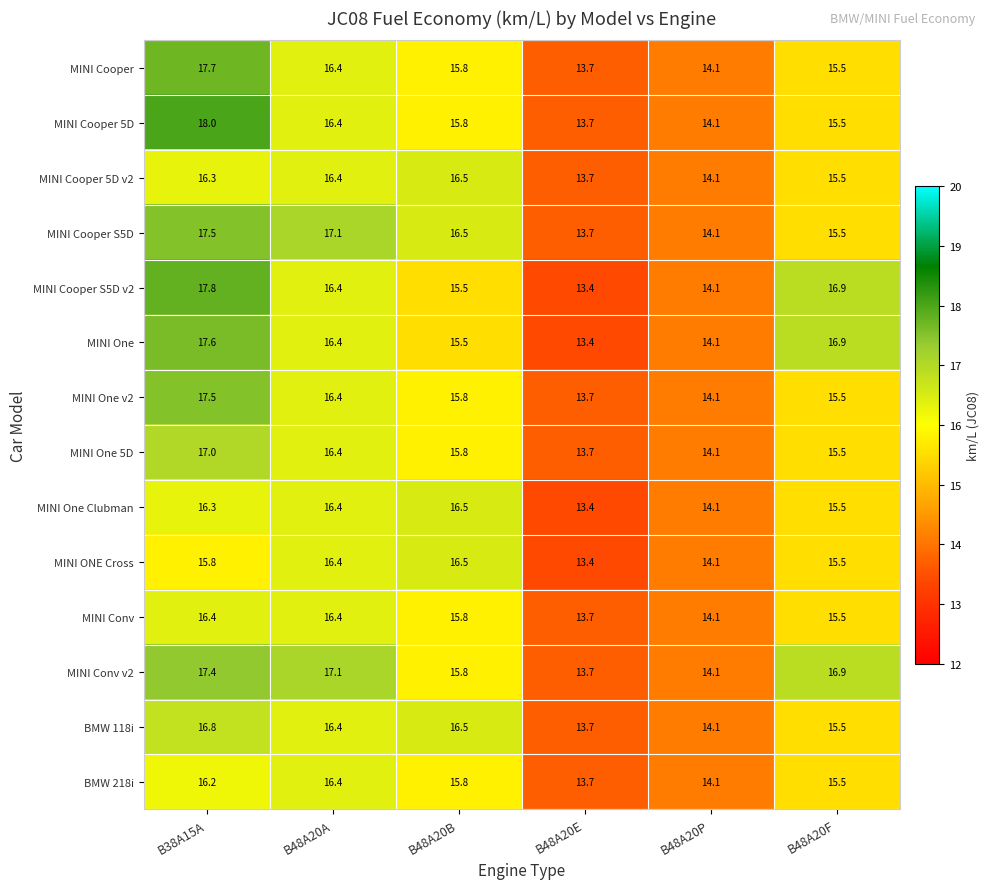

What is the difference between the highest and lowest values at B48A20B?

1.0